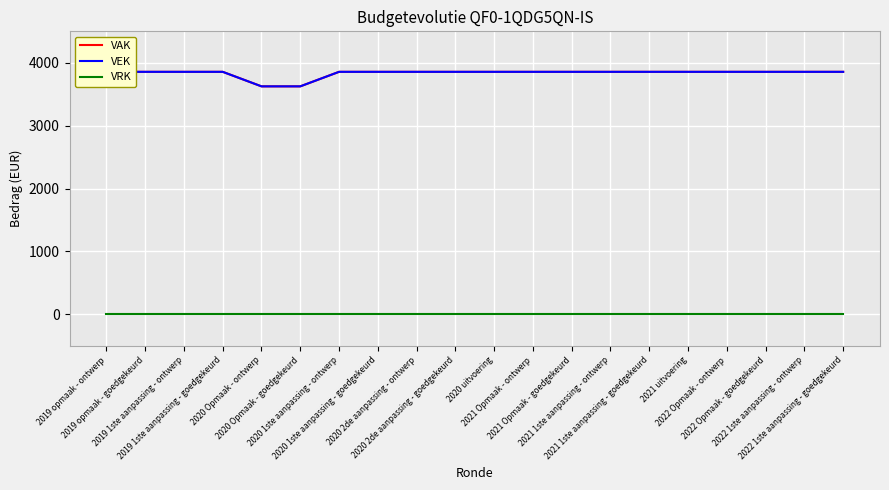

True or false: VEK and VAK cross at least once.

False